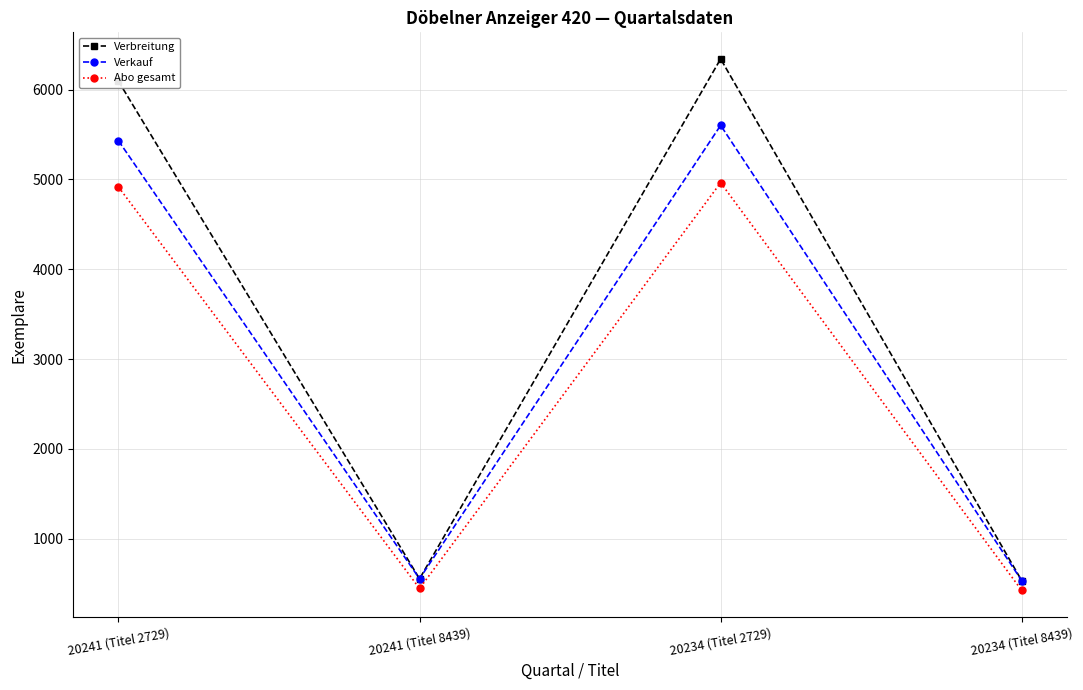

At which category is the sum across all series the highest?

20234 (Titel 2729)